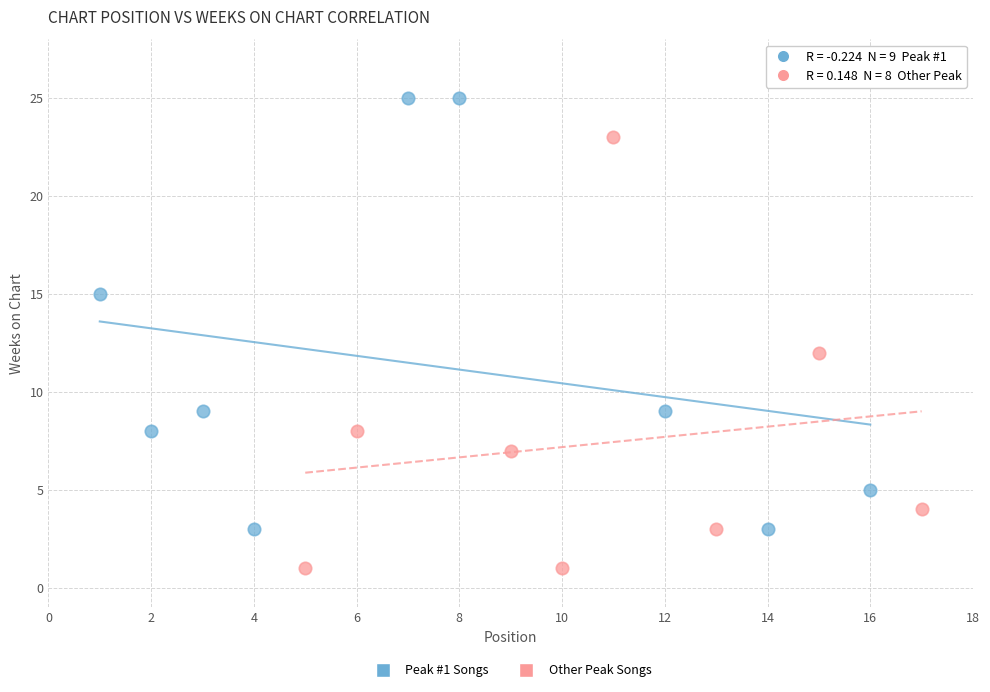

Which series reaches the minimum Y coordinate?

Other Peak Songs